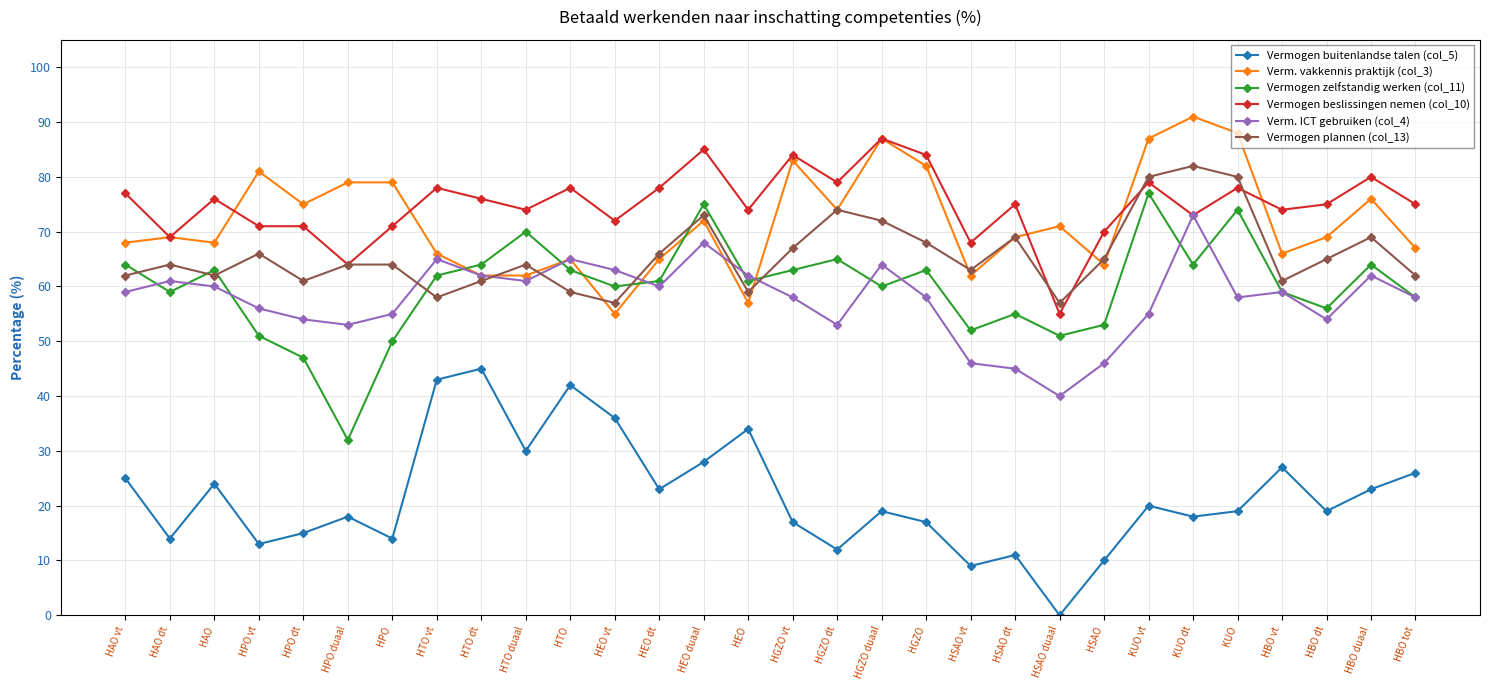

The Vermogen zelfstandig werken (col_11) series shows 24 at HPO. True or false?

False